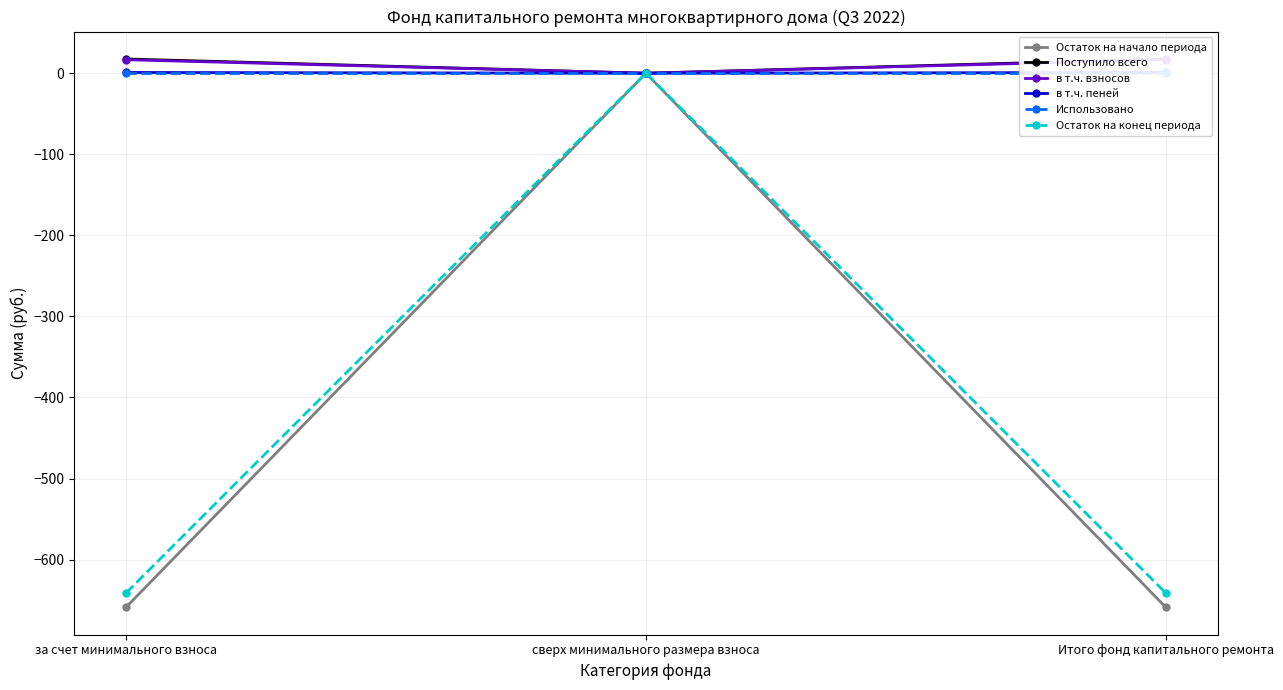

What is the difference between the highest and lowest values at Итого фонд капитального ремонта?

676.5